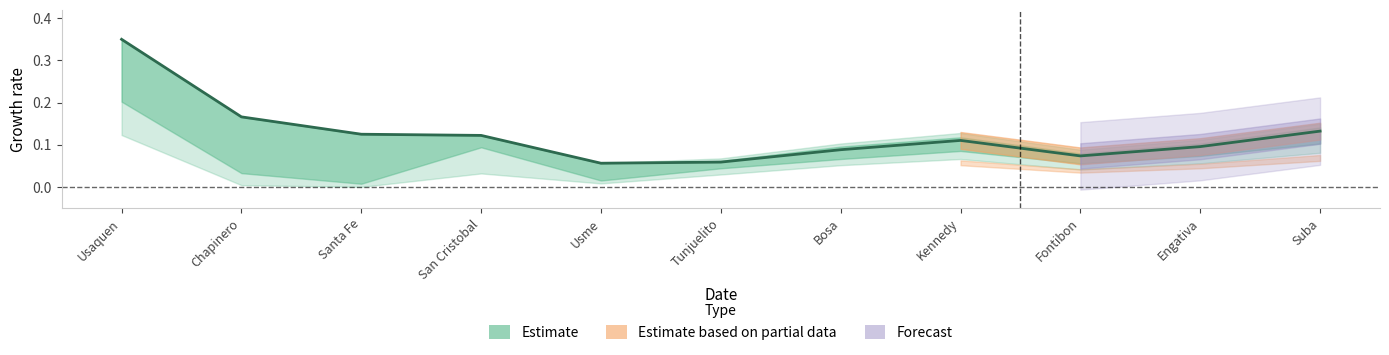

Reading left to right, what are all the values shown in this chart?

0.3	0.2	0.1	0.1	0.1	0.1	0.1	0.1	0.1	0.1	0.1